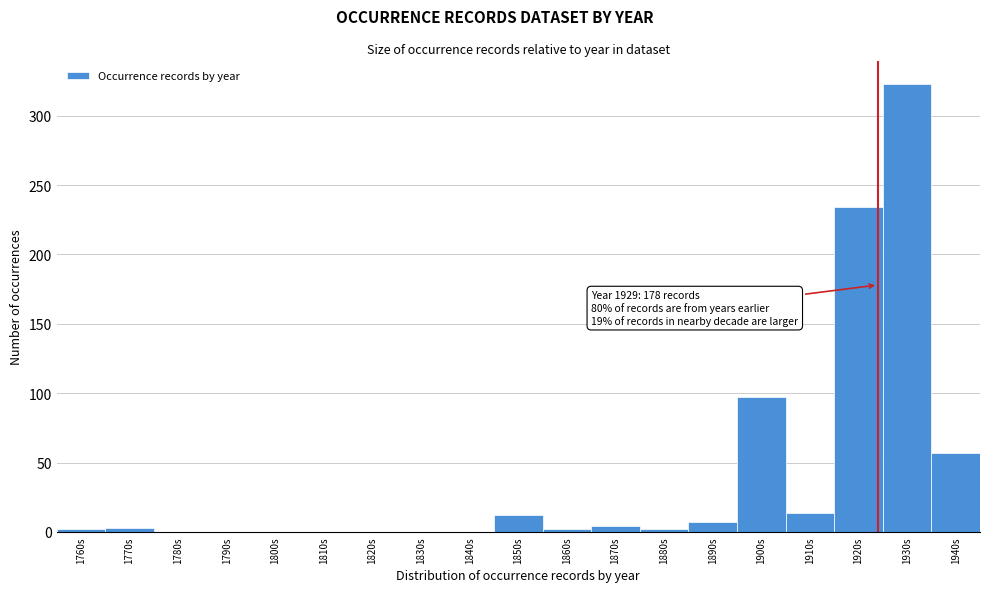

Is it true that the value at 1920s is 315?

False